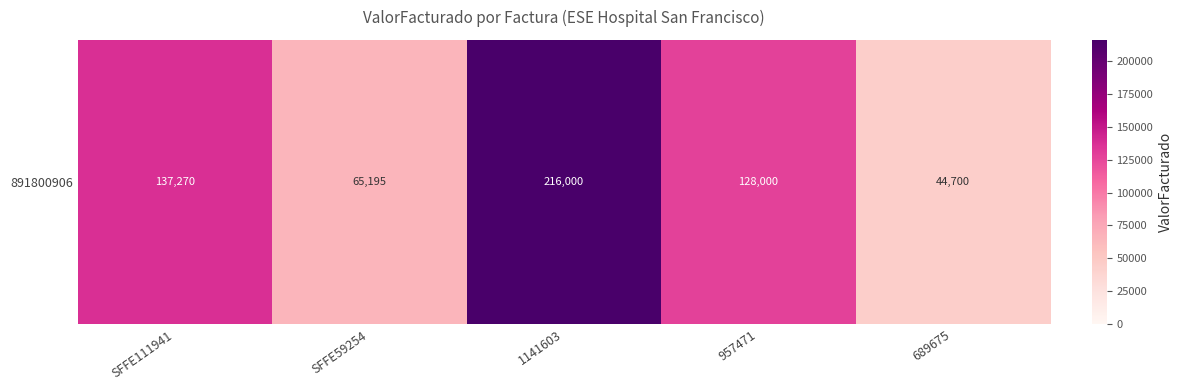

What is the change in value from SFFE111941 to 689675?

-92570